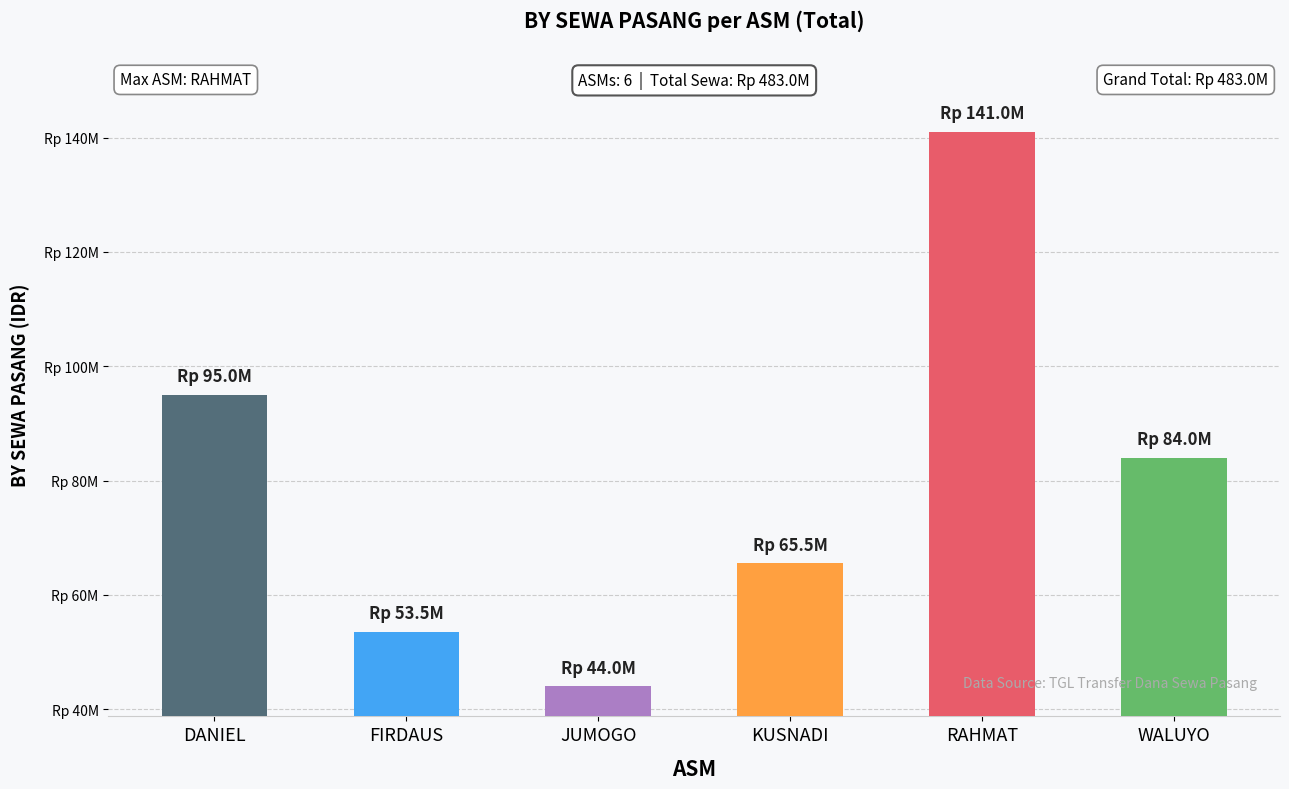

What is the label of the 4th bar from the right?

JUMOGO